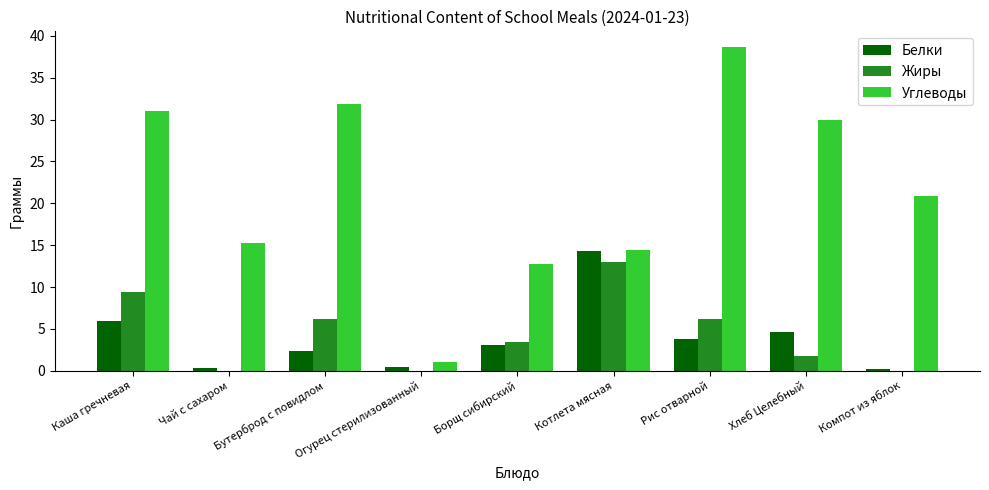

Between Бутерброд с повидлом and Рис отварной, which series saw the biggest shift?

Углеводы